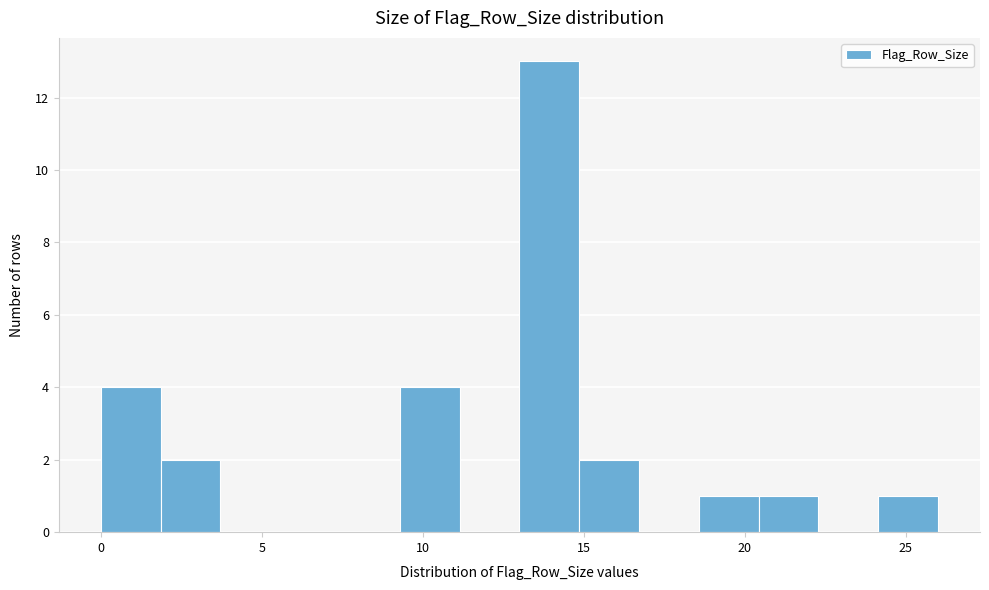

Read against the x-axis, roughly where is the centre of the tallest bar?

14.0